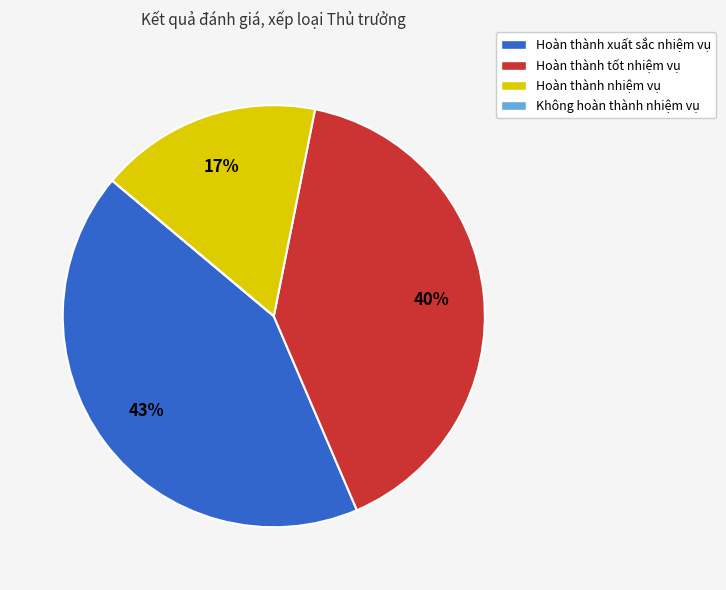

To the nearest percent, what is the difference between the Hoàn thành tốt nhiệm vụ and Hoàn thành nhiệm vụ slice percentages?

23%